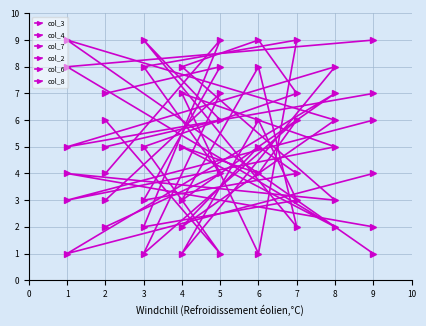

Where do col_3 and col_7 first cross each other?

5 and 3